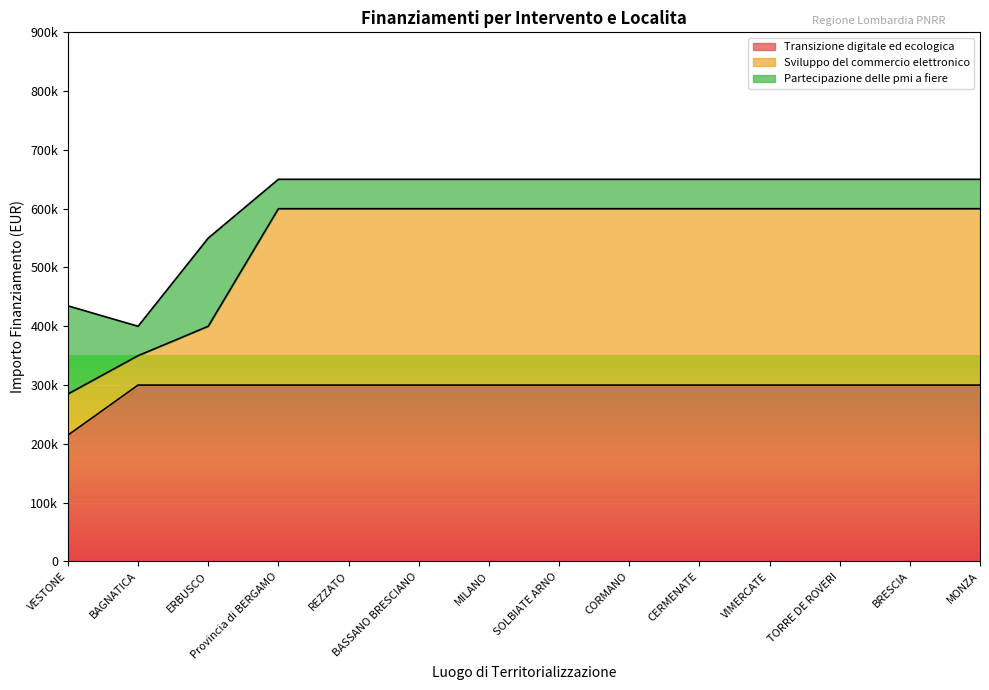

True or false: Sviluppo del commercio elettronico and Transizione digitale ed ecologica cross at least once.

False